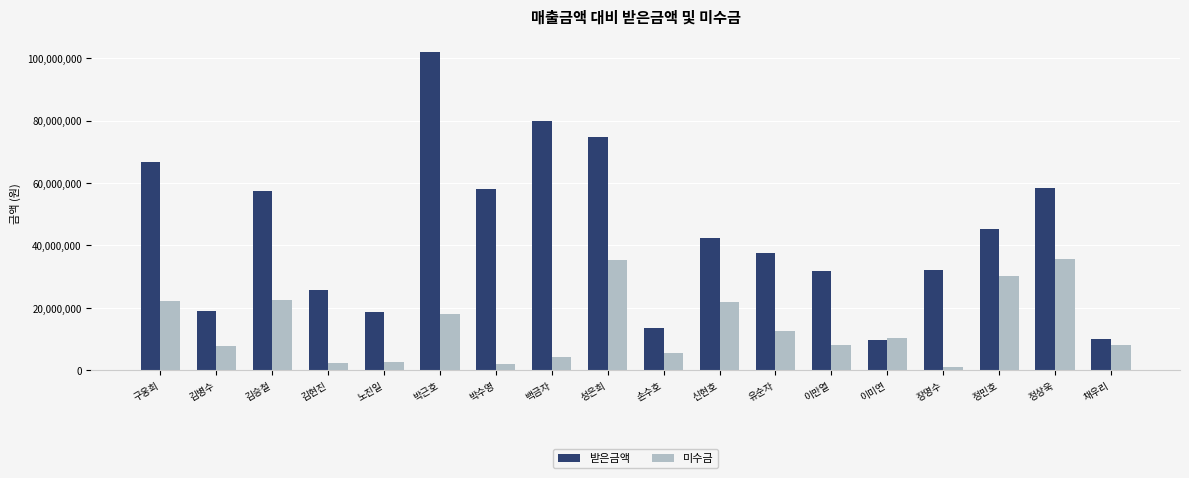

At which label does 미수금 first exceed 10296000?

구웅희